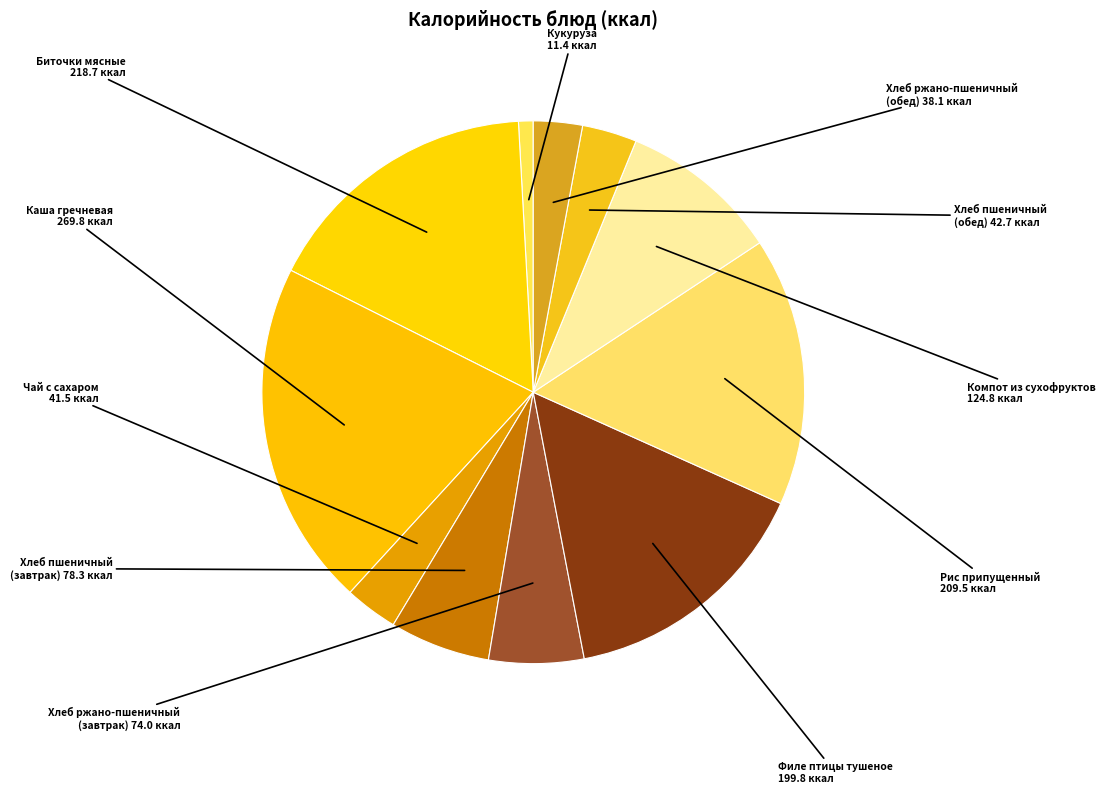

How many segments does this pie chart have?

11